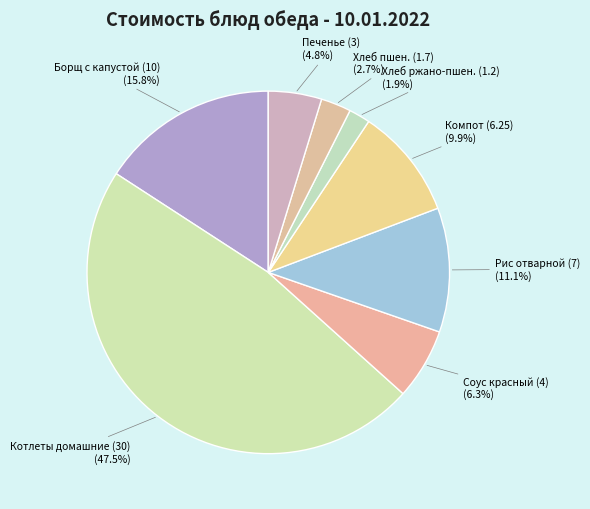

Does Котлеты домашние (30) represent more than half of the total?

No